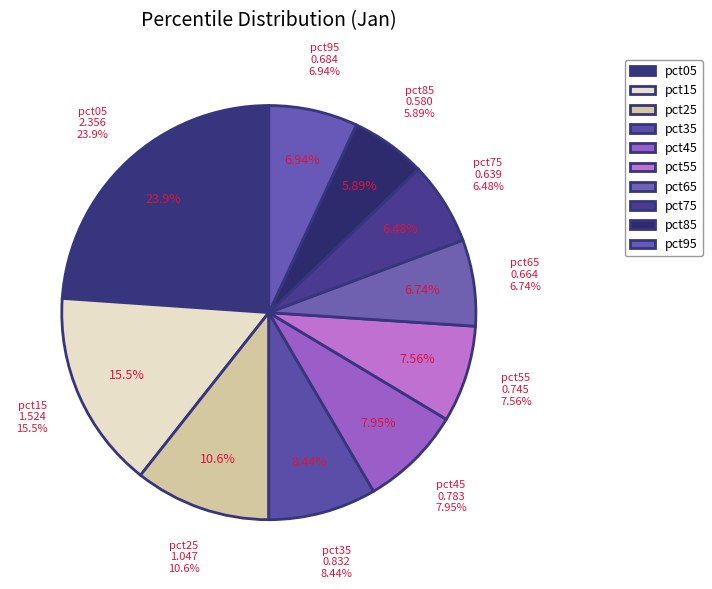

Does pct05 account for over 50% of the chart?

No